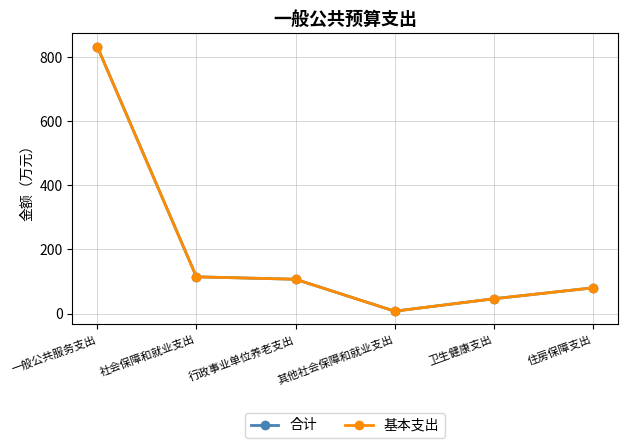

Is this an area chart (filled region under the line)?

No